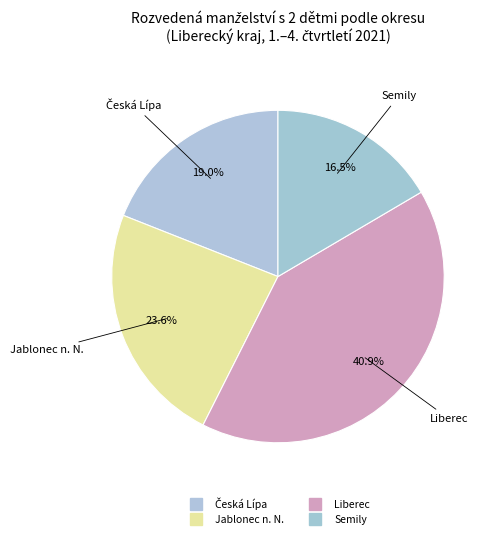

Count the number of slices in the pie.

4